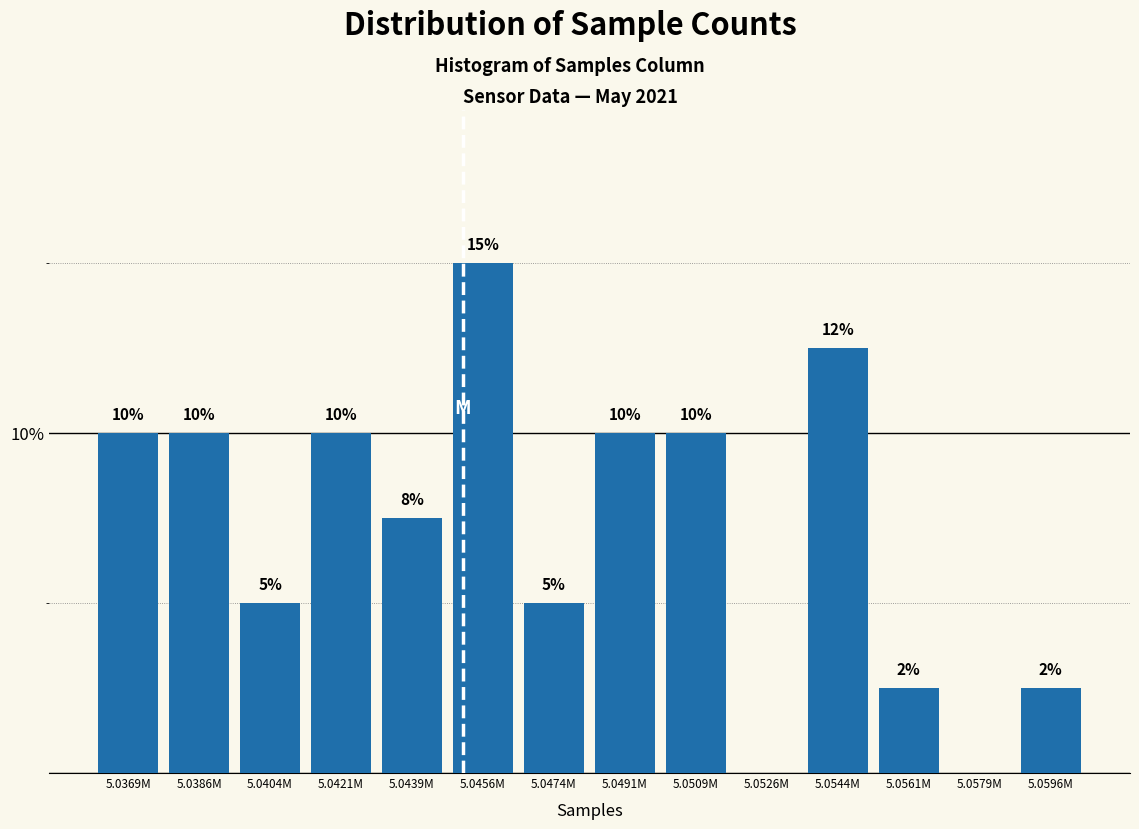

At which category does the chart reach its peak across all series?

5.0456M